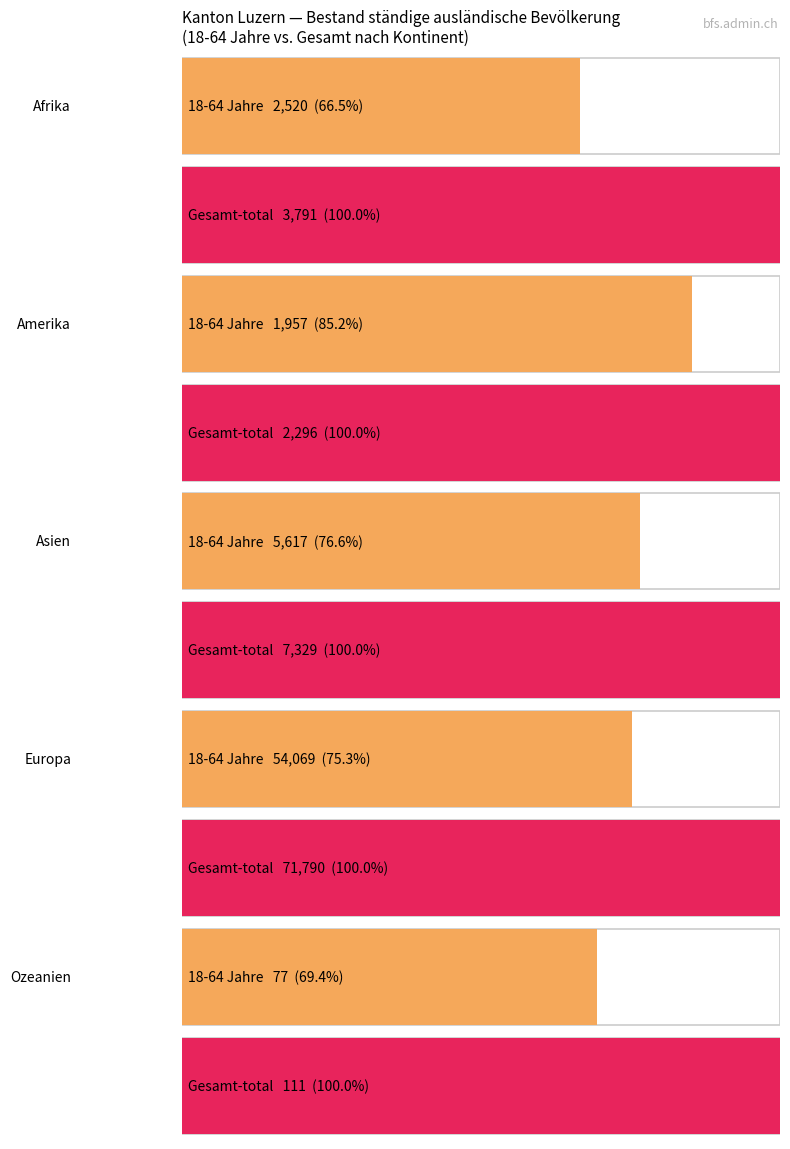

What is the label of the 1st bar from the left?

Gesamt-total